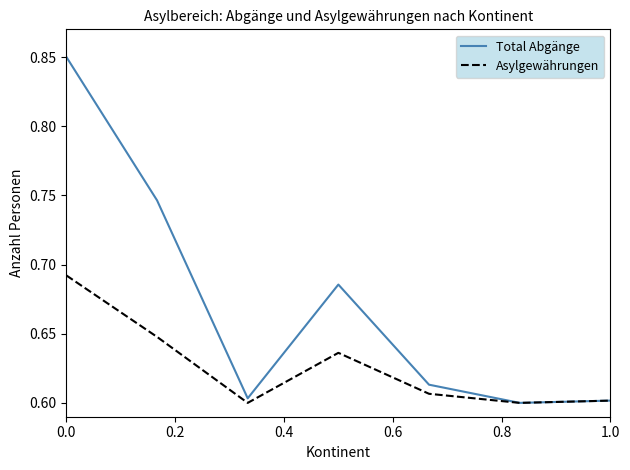

Which series has the largest total across all categories?

Total Abgänge